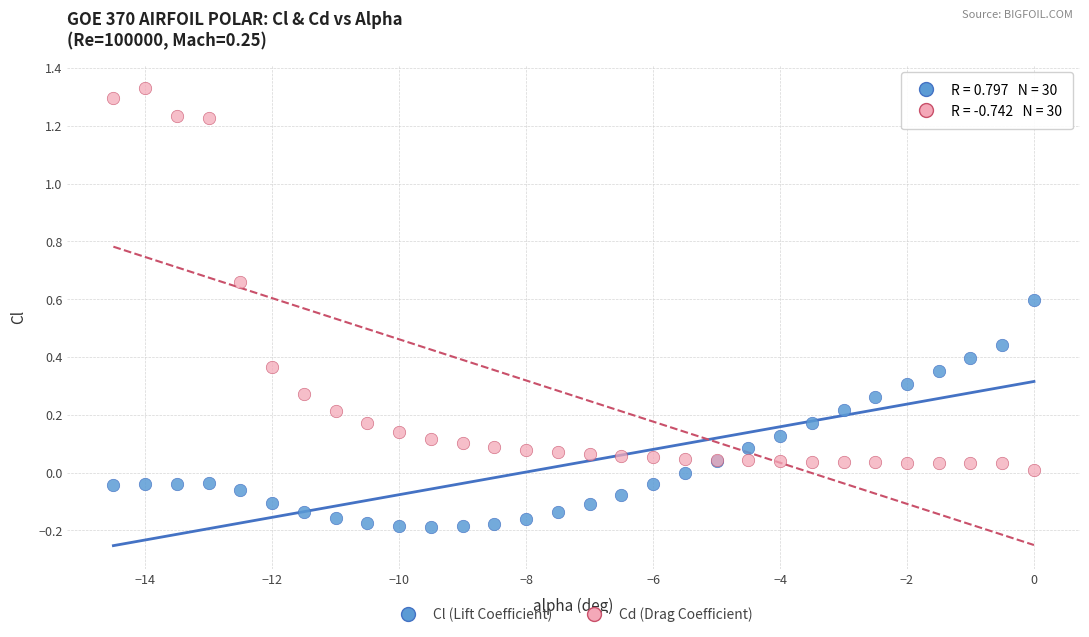

What are all the series names shown in the legend?

Cl (Lift Coefficient), Cd (Drag Coefficient)